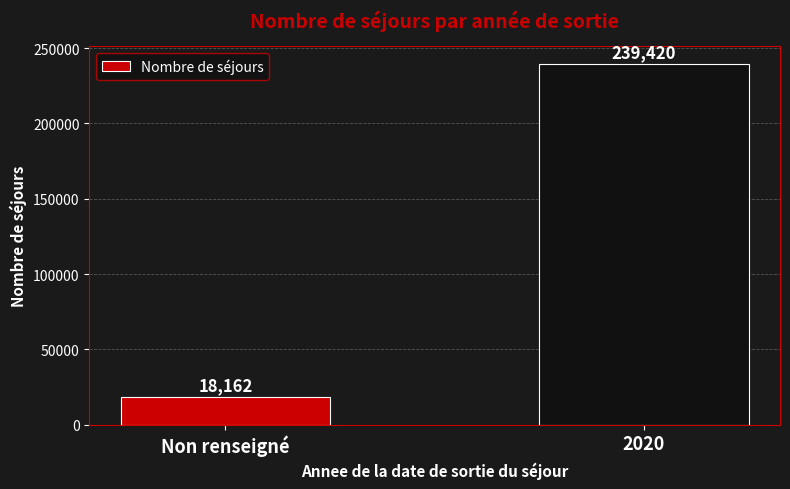

List the labels in order of value, largest first.

2020, Non renseigné